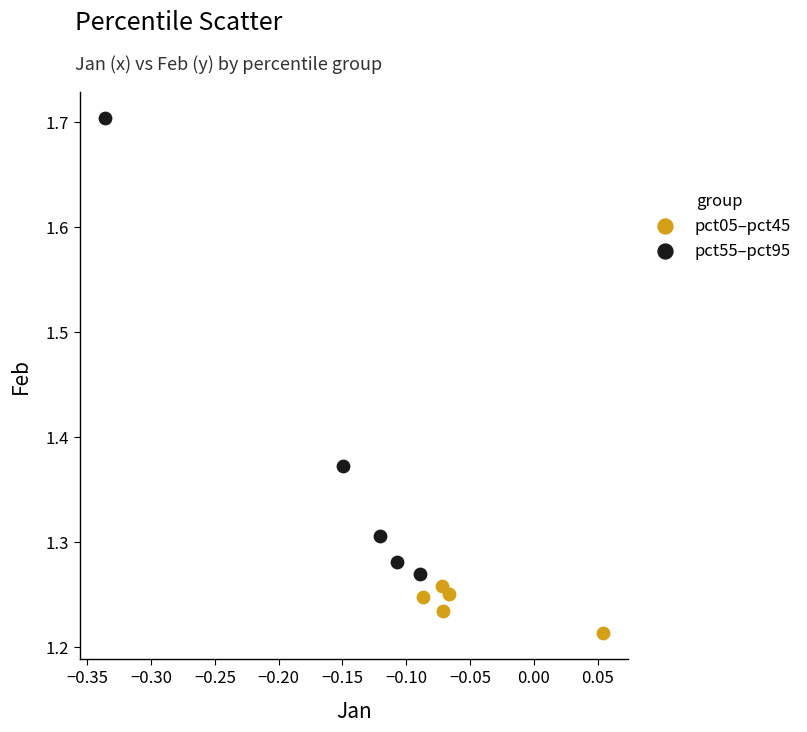

Which series contains the highest Y value?

pct55–pct95